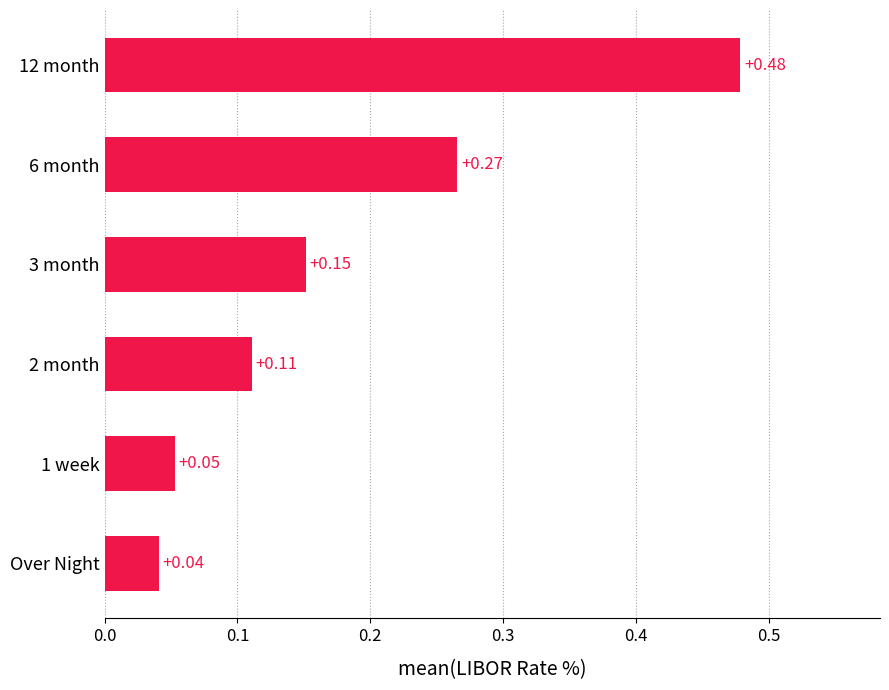

Rank the categories by value from lowest to highest.

Over Night, 1 week, 2 month, 3 month, 6 month, 12 month